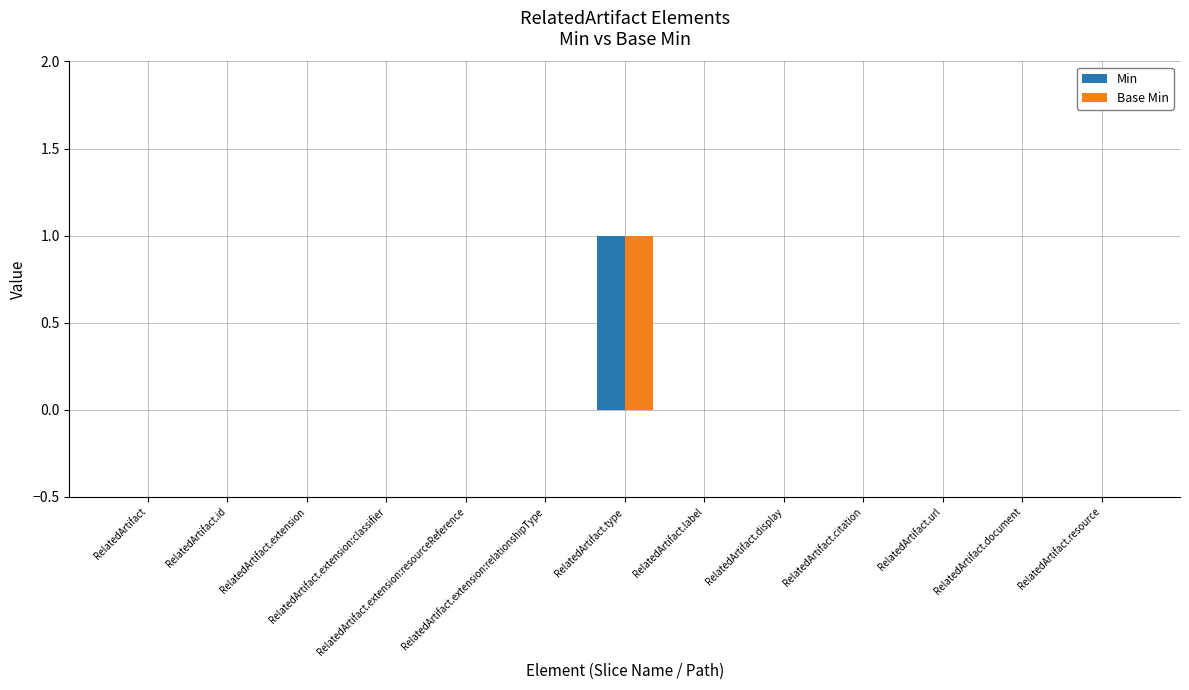

What are all the series names shown in the legend?

Min, Base Min